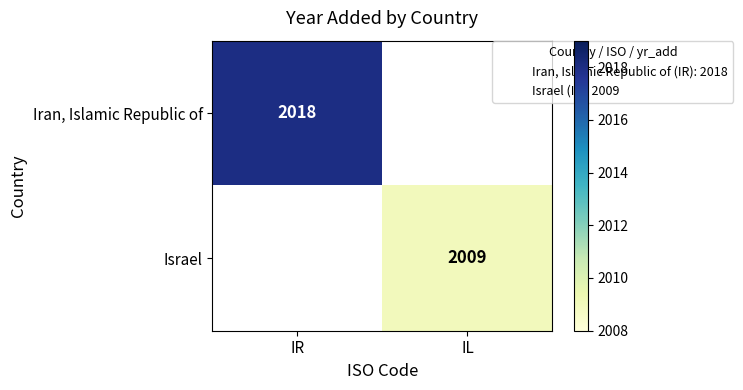

Which category has the highest value across all series?

IR